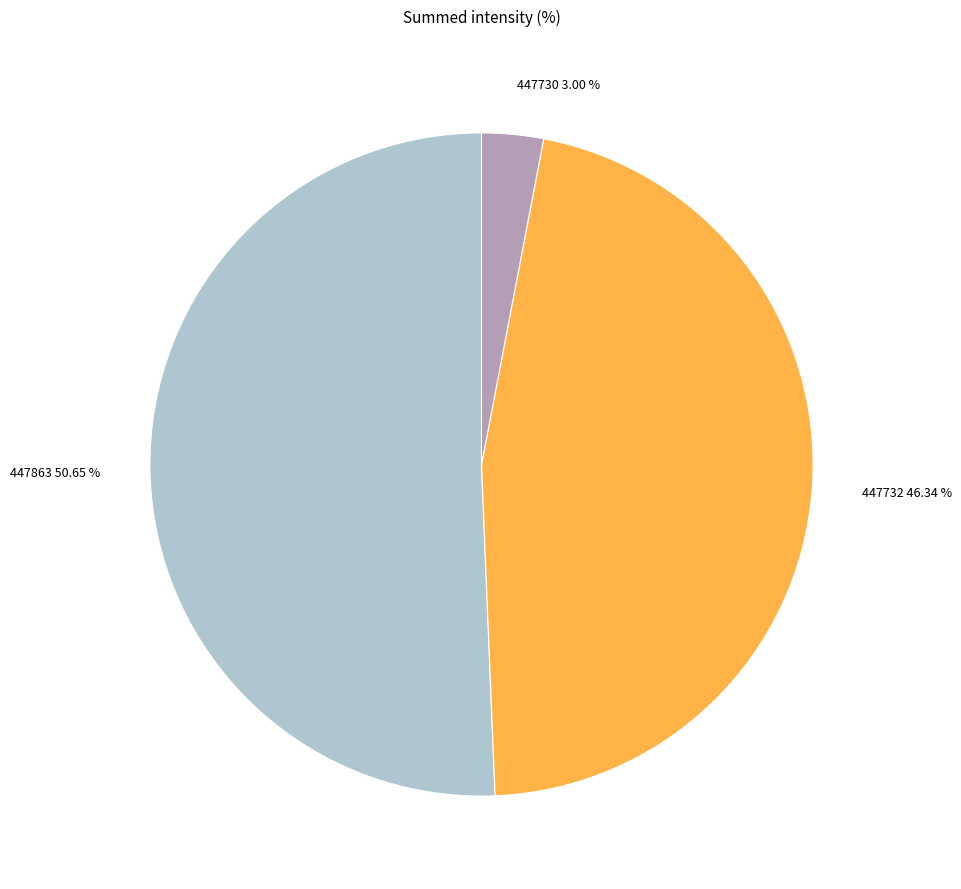

Count the number of slices in the pie.

3